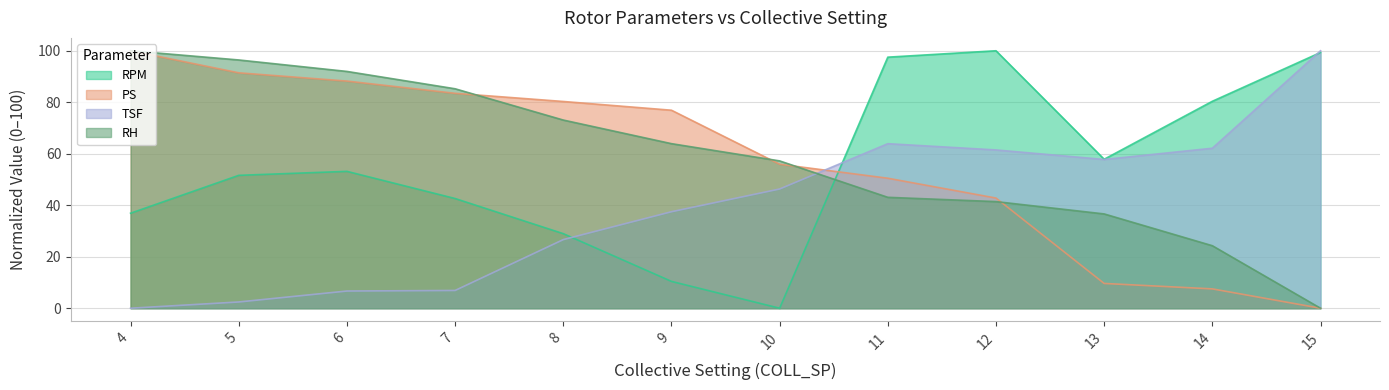

Does the chart display data point markers on the line(s)?

No